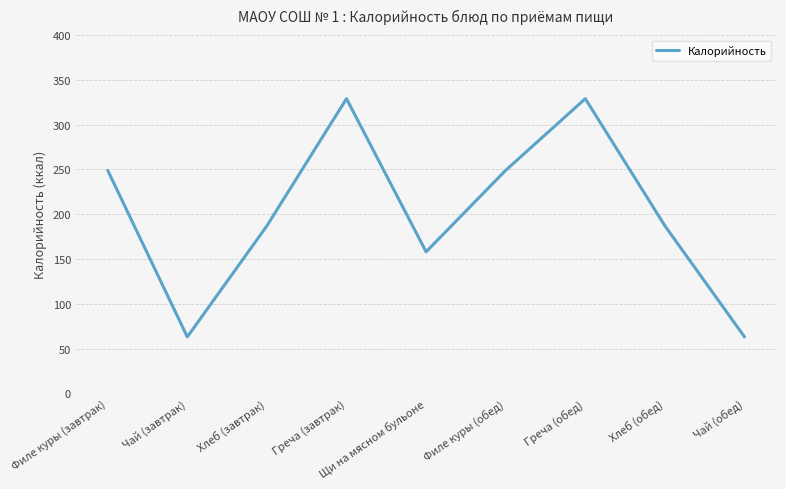

What is the smallest value displayed?

63